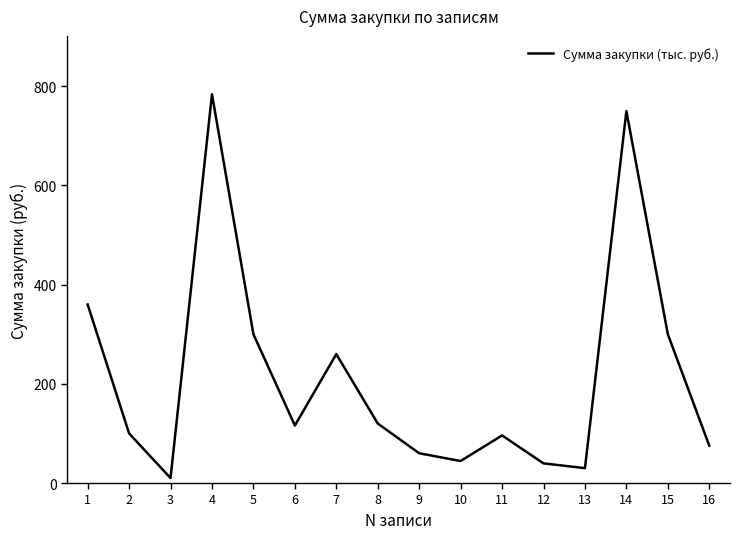

What is the greatest value displayed?

784.0